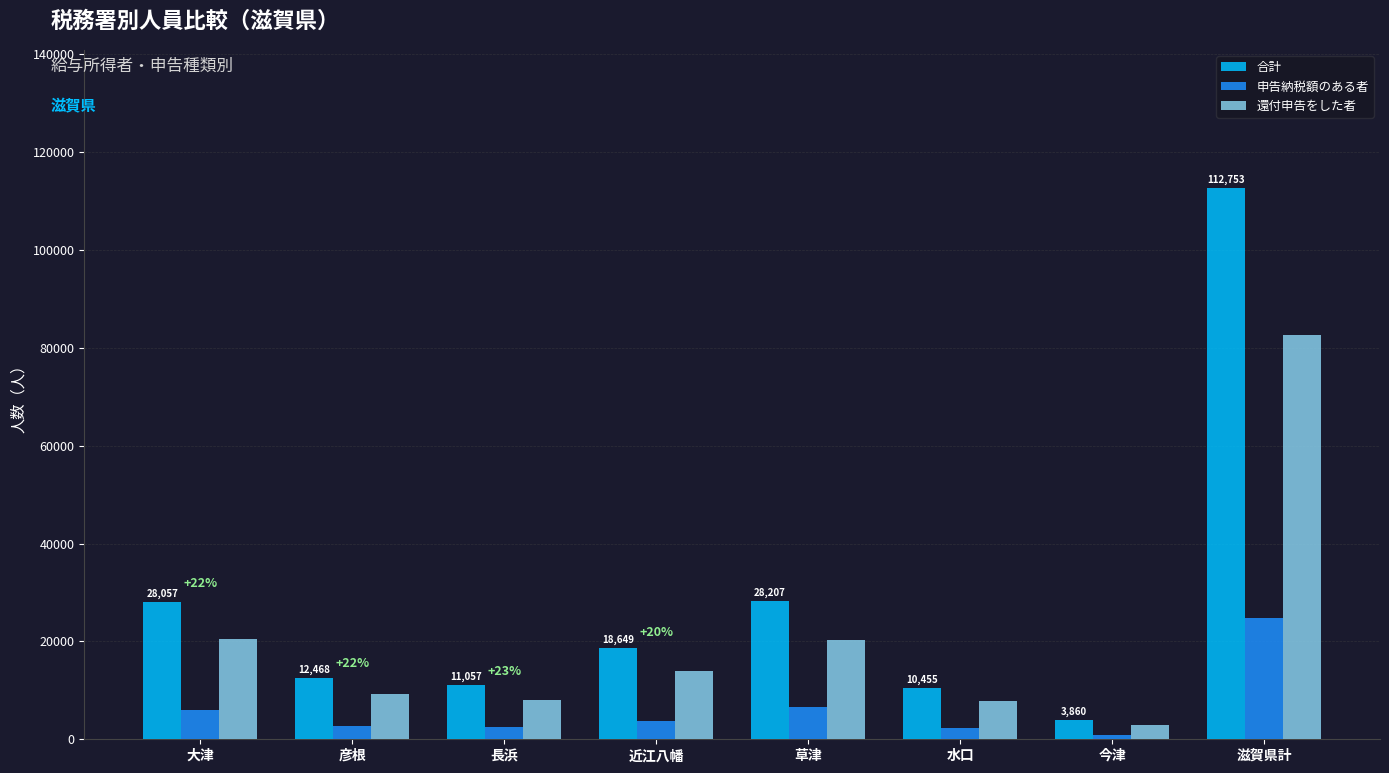

Between 近江八幡 and 草津, which series saw the biggest shift?

合計